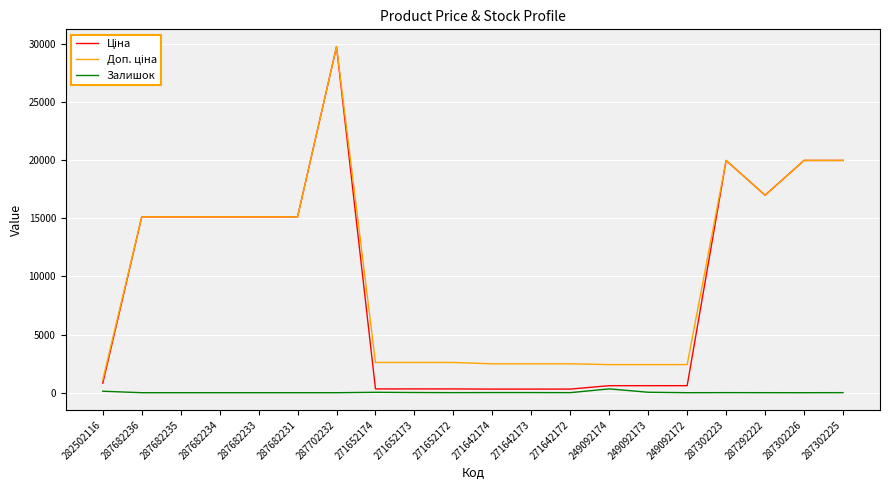

What is the difference between the highest and lowest values at 287682234?

15120.0